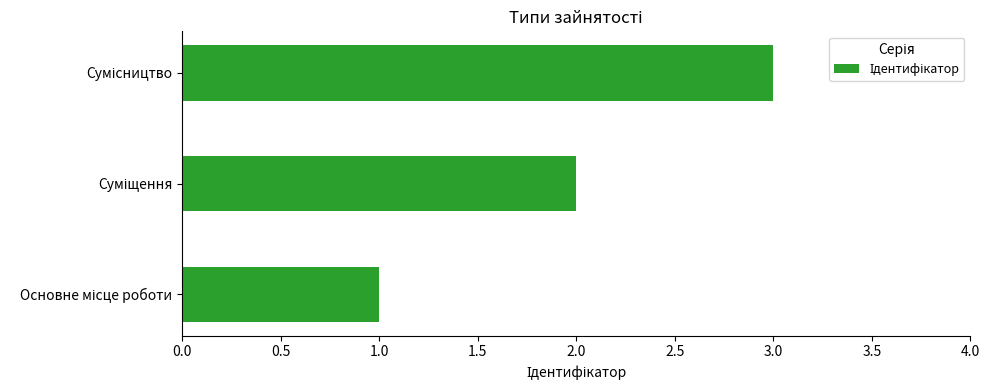

What is the maximum value shown in the chart?

3